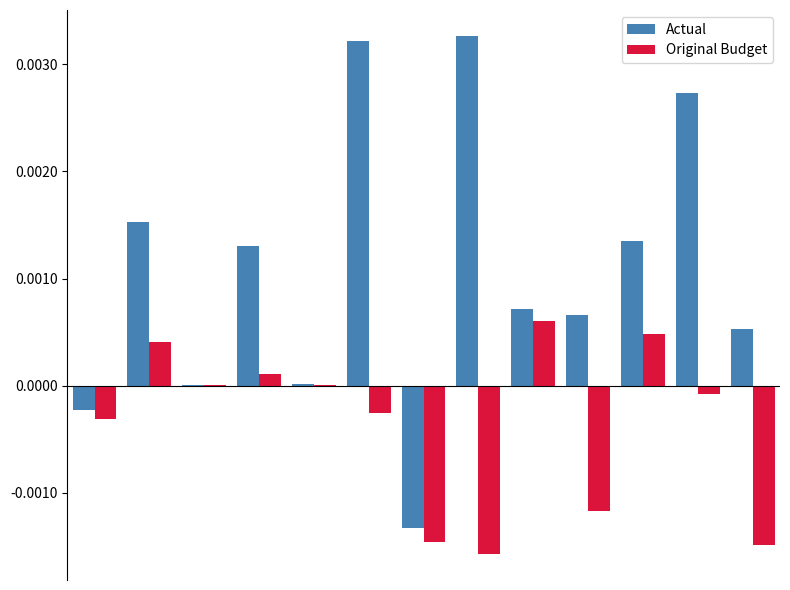

Which series has the largest total across all categories?

Actual